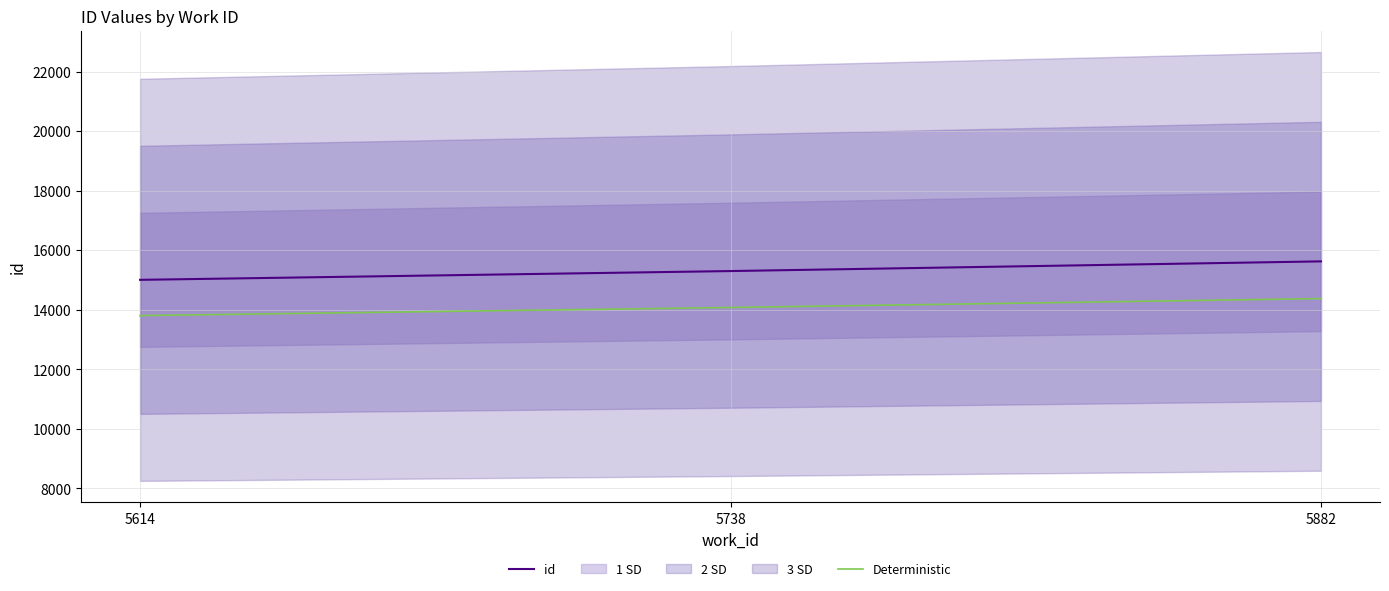

What is the sum of the Deterministic values at 5614 and 5738?

27878.8